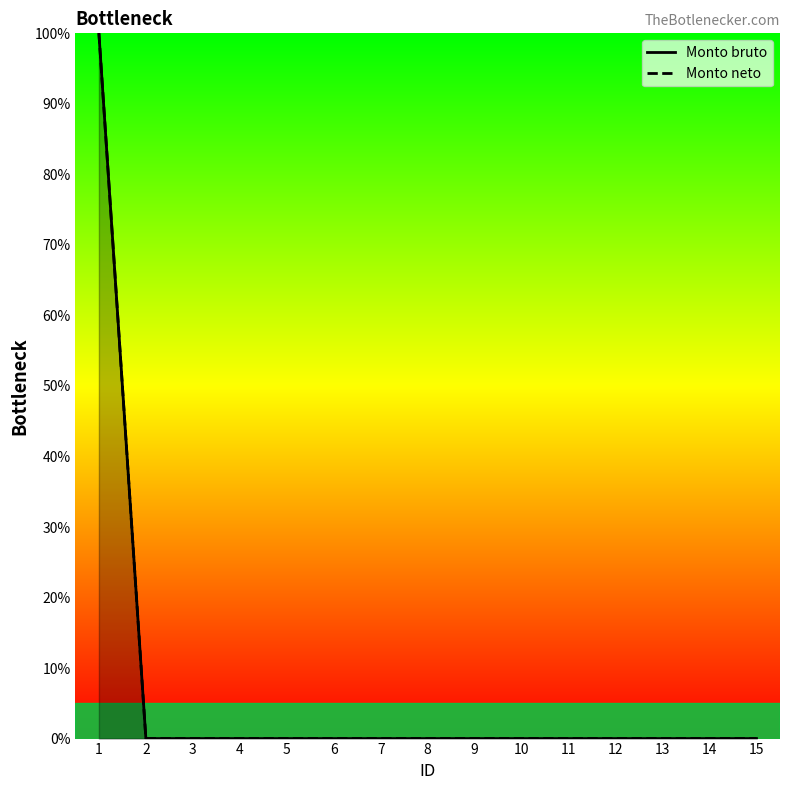

How many values in the Monto bruto series exceed 0?

1